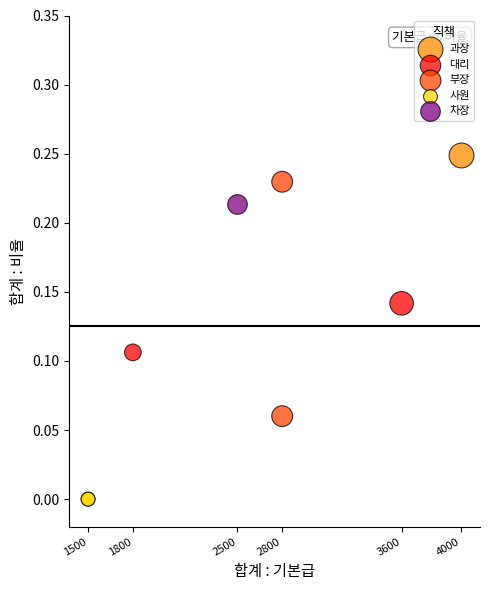

What are all the series names shown in the legend?

과장, 대리, 부장, 사원, 차장